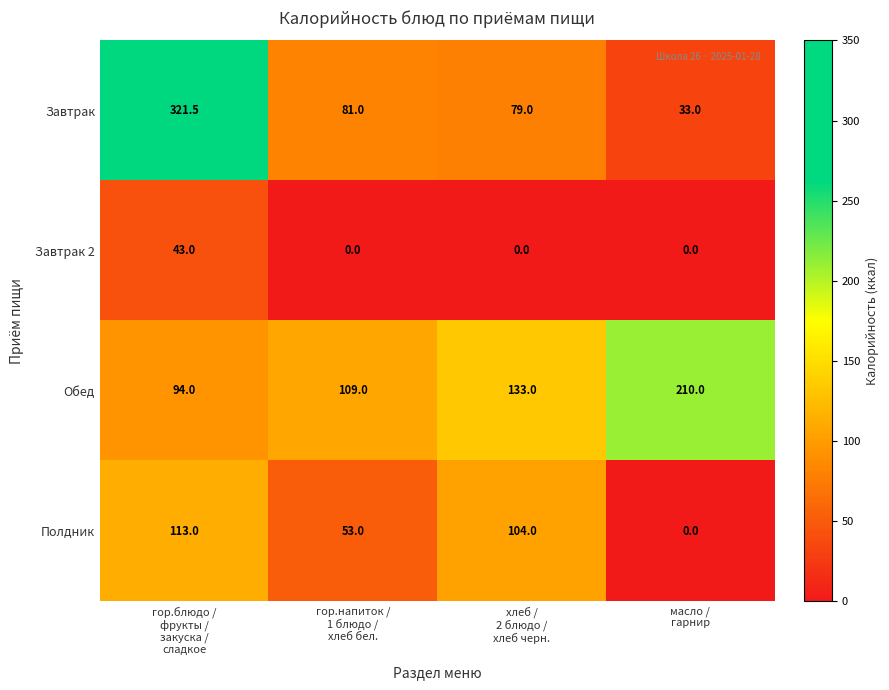

What is the maximum value shown in the chart?

321.5